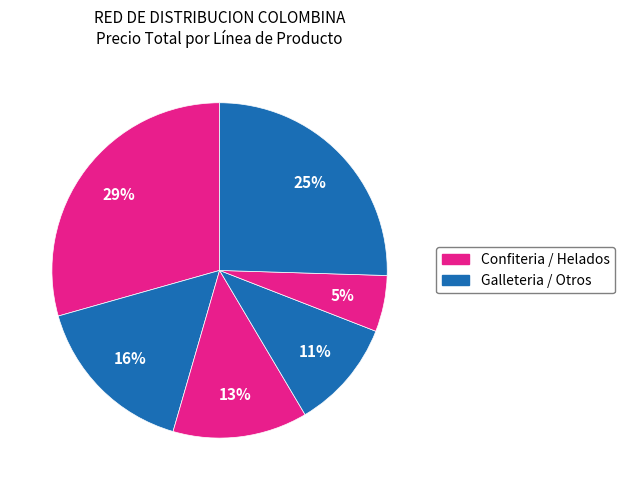

Is there a majority slice in this chart?

No